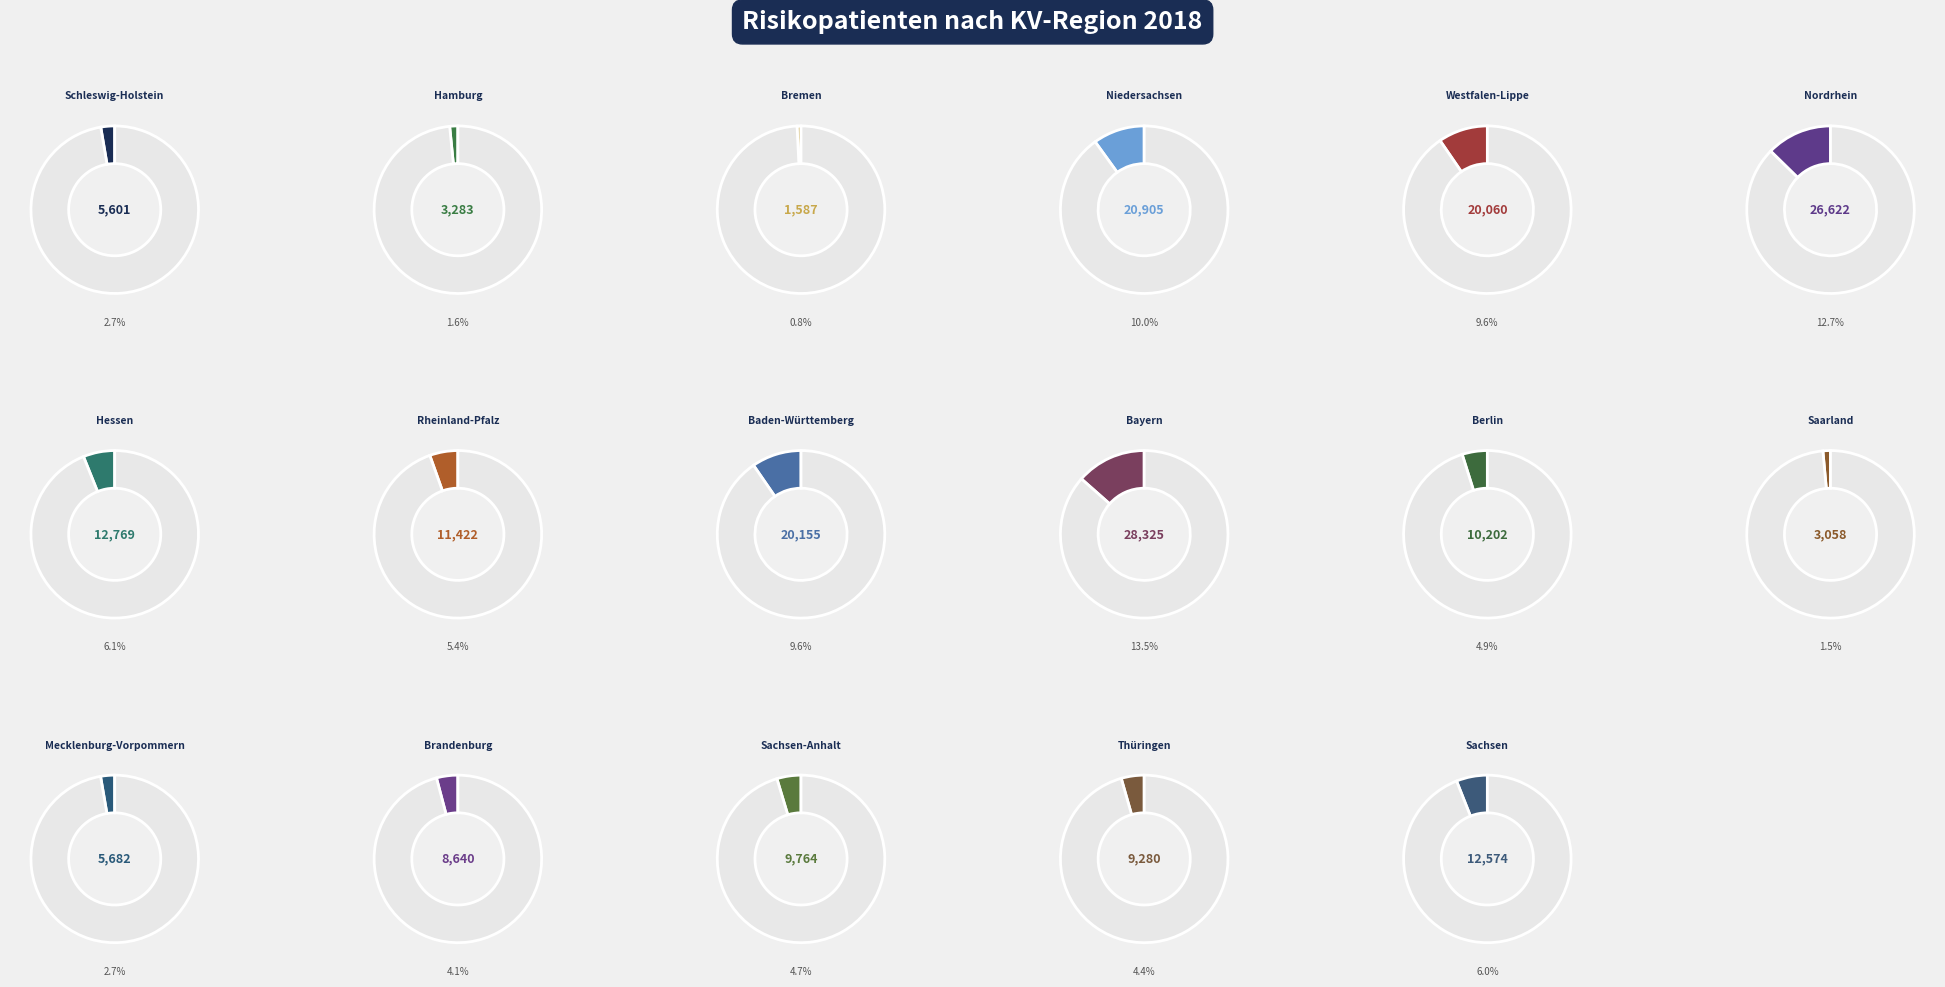

Does any single category account for the majority?

No